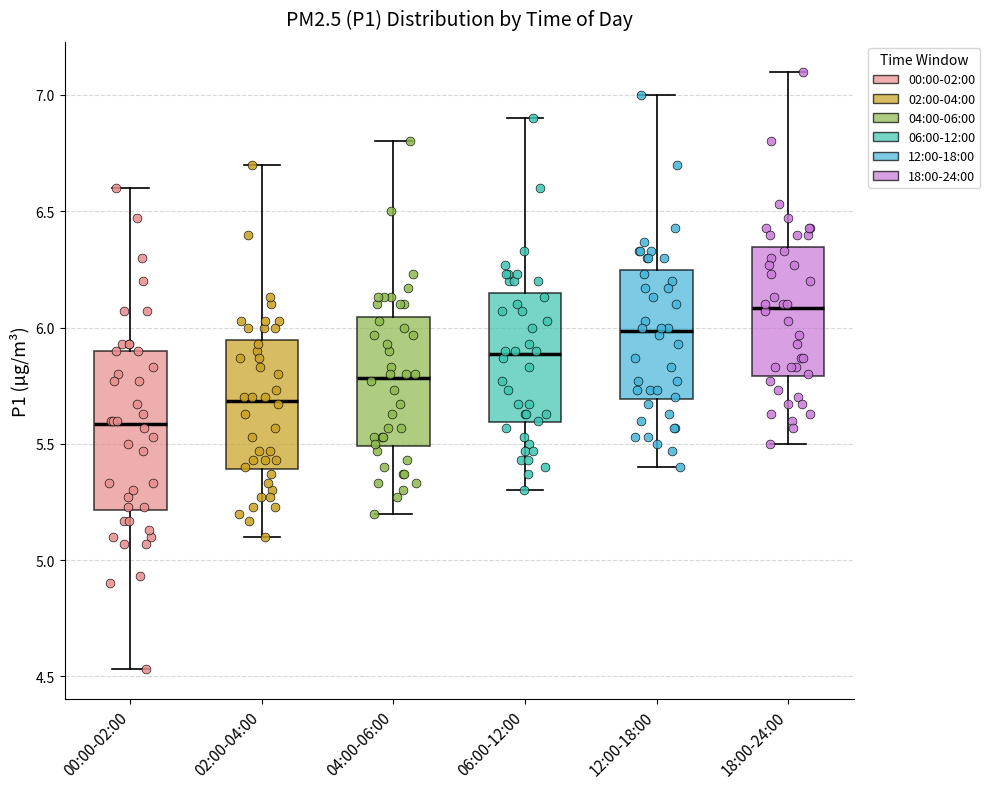

Where does the median line of the box for 00:00-02:00 sit on the y-axis? The values are not printed on the chart, so give them approximately, as read against the axis.

5.60